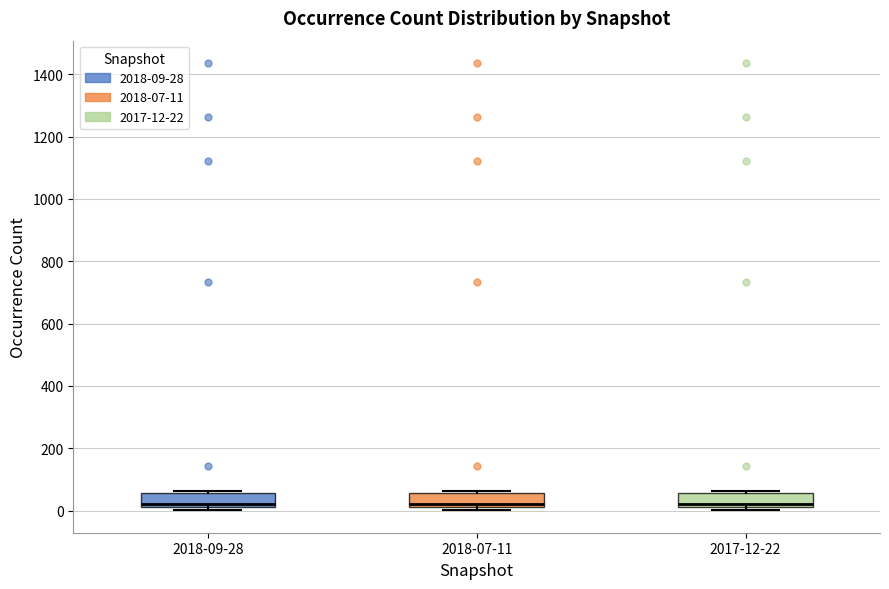

Where is the upper edge of the box for 2018-09-28 on the y-axis? The values are not printed on the chart, so give them approximately, as read against the axis.

60